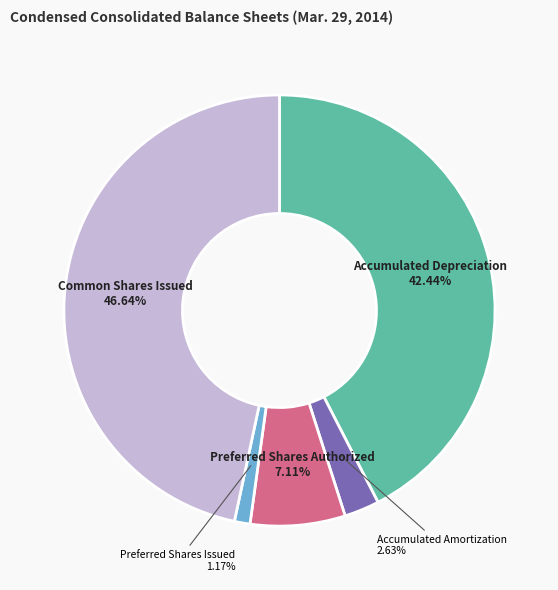

How many segments does this pie chart have?

5